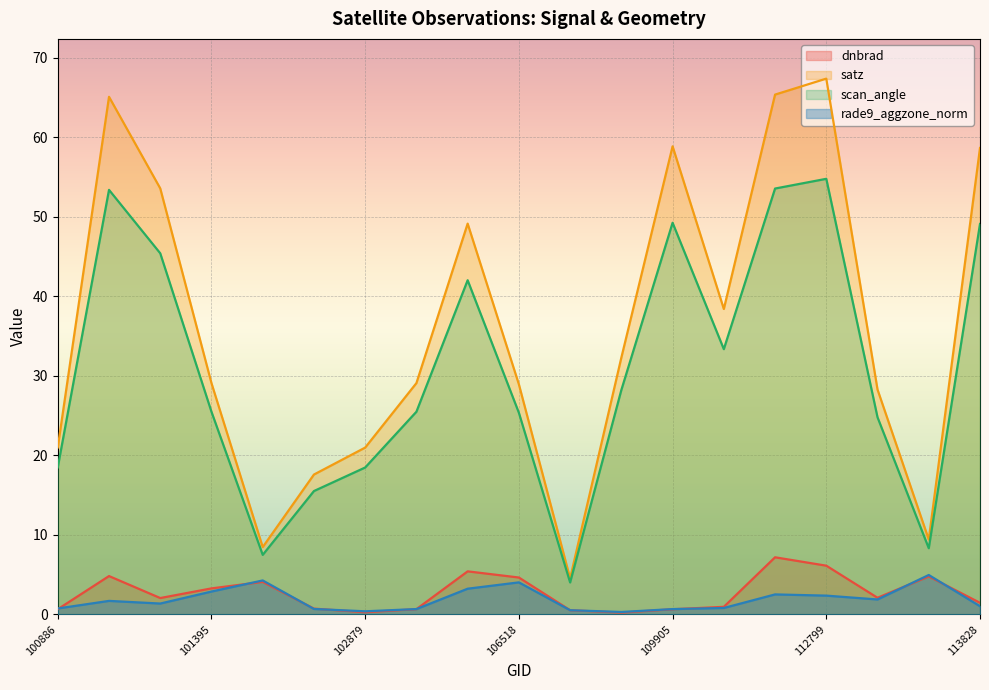

In scan_angle, how many points are lower than both neighbors (excluding endpoints)?

4